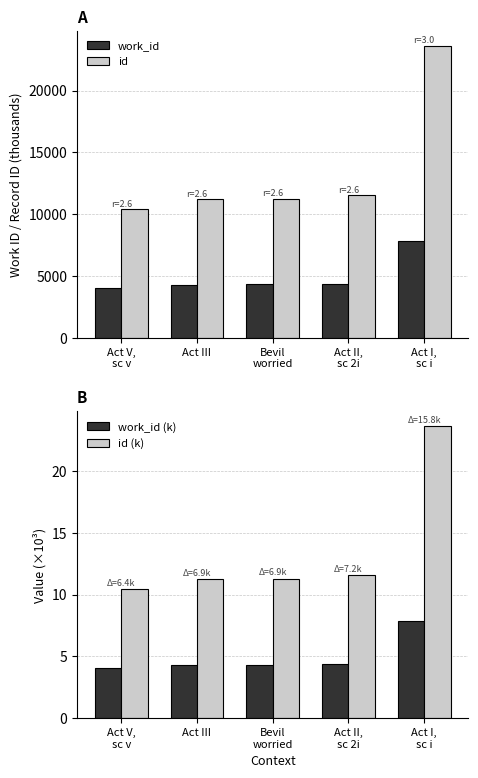

True or false: id (k) has a value of 11.6 at Act II,
sc 2i.

True